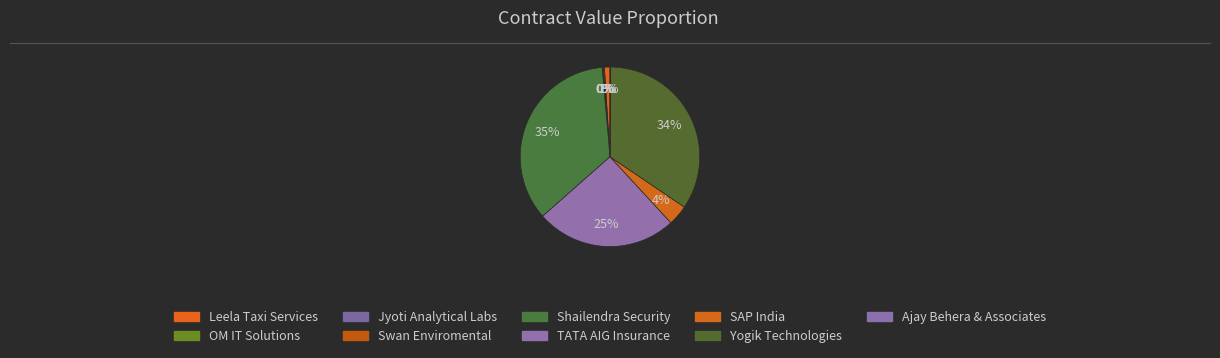

Is it true that Shailendra Security is 35% of the pie?

True